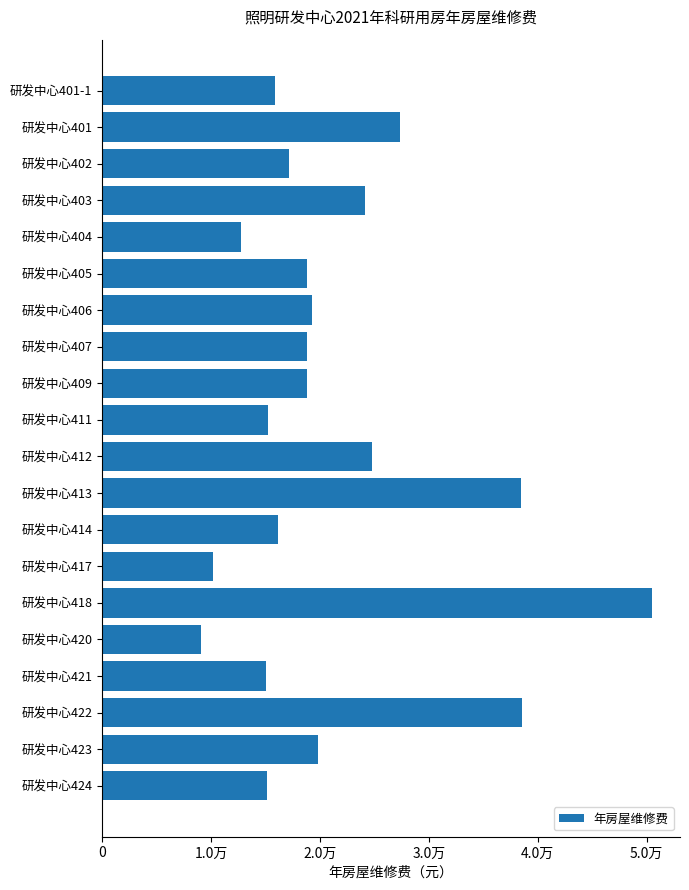

Does the chart contain any negative values?

No